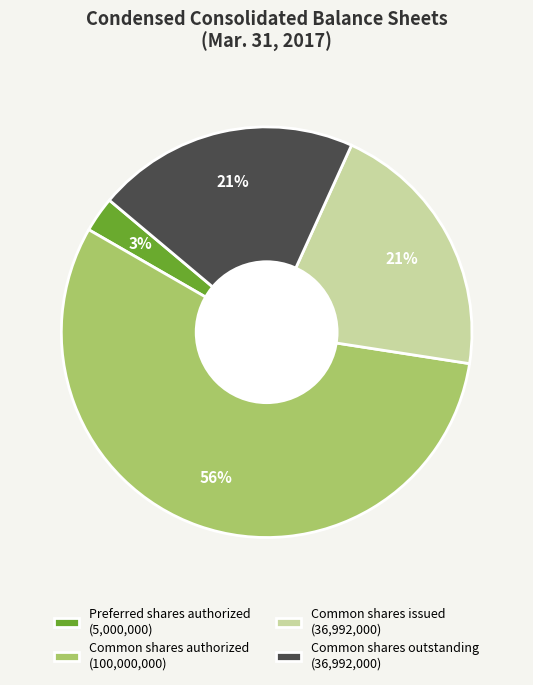

Count the number of slices in the pie.

4